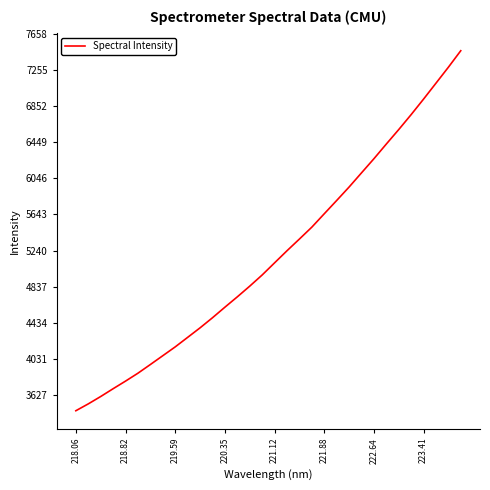

What is the smallest value displayed?

3445.7